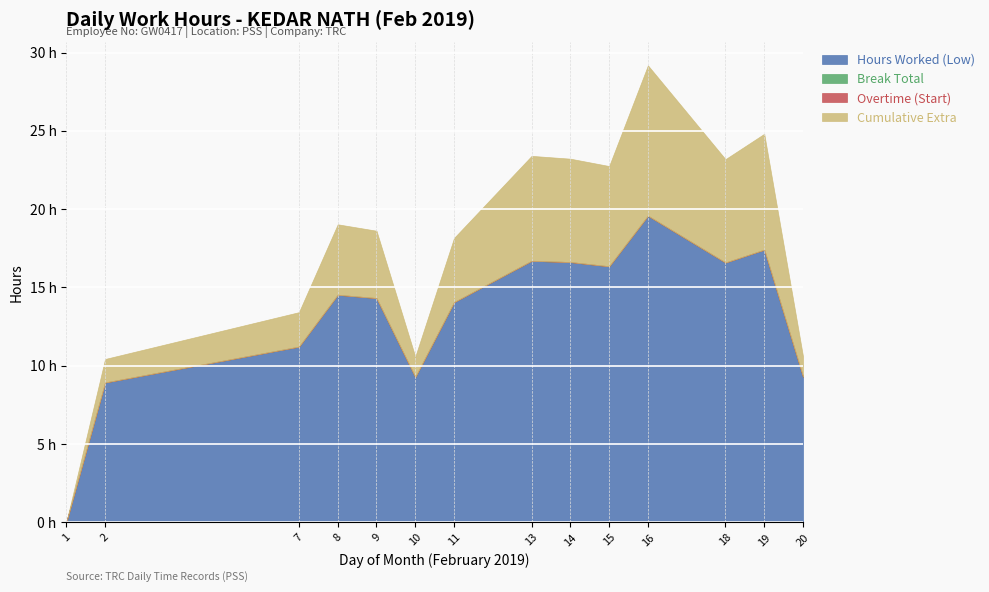

True or false: Break Total has more than 0 points higher than both neighbors.

False